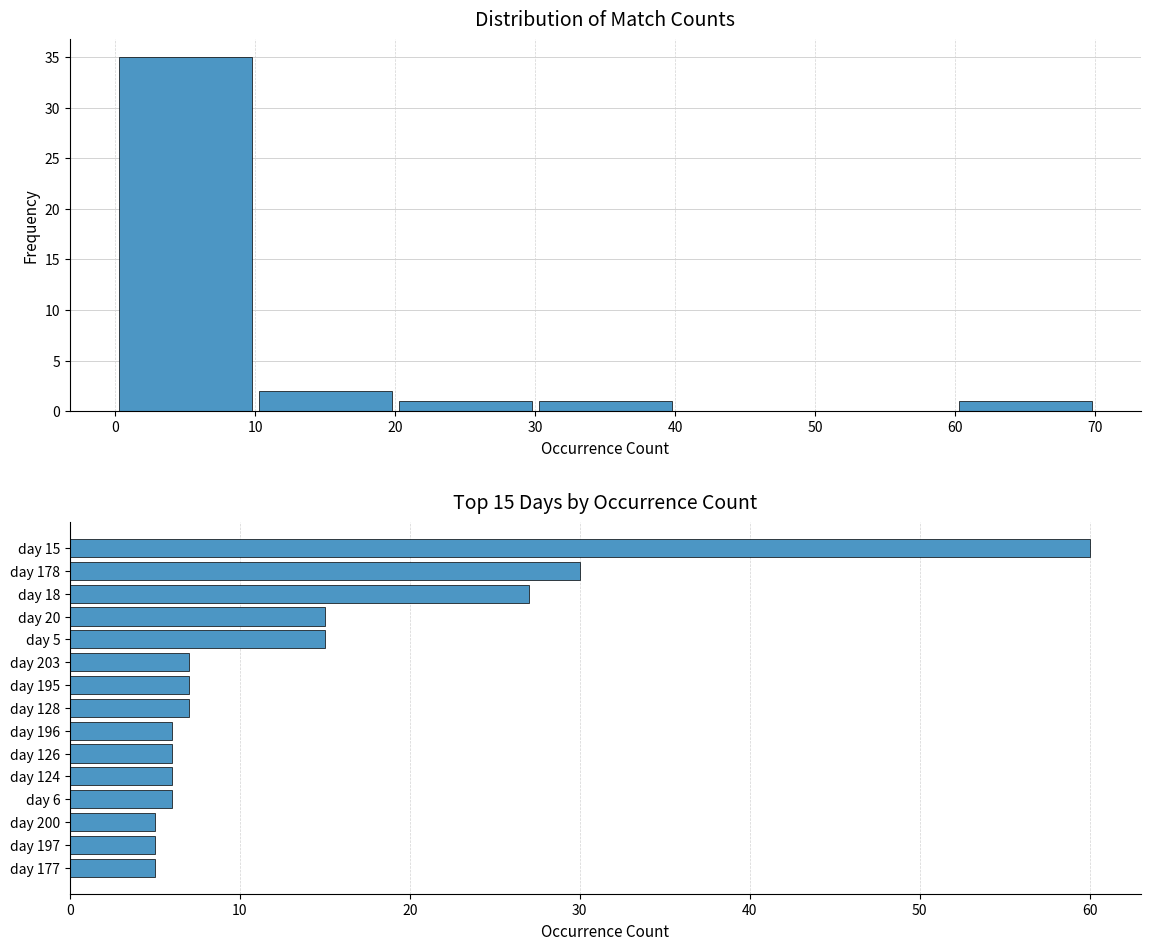

Which has a higher value, day 197 or day 178?

day 178